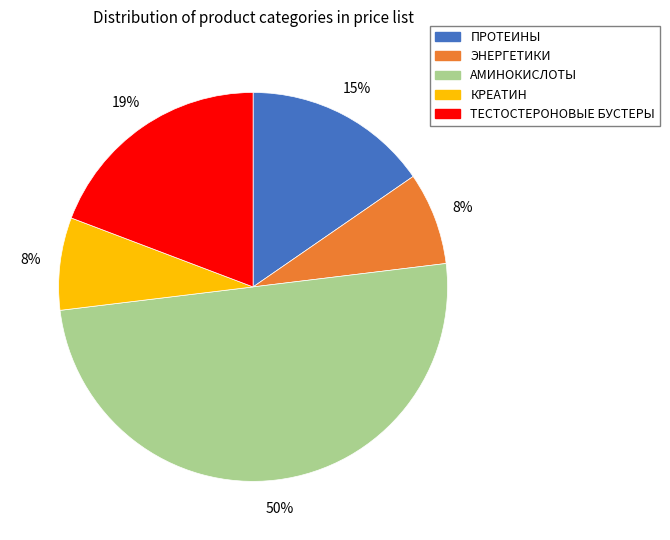

How many slices are in this pie chart?

5